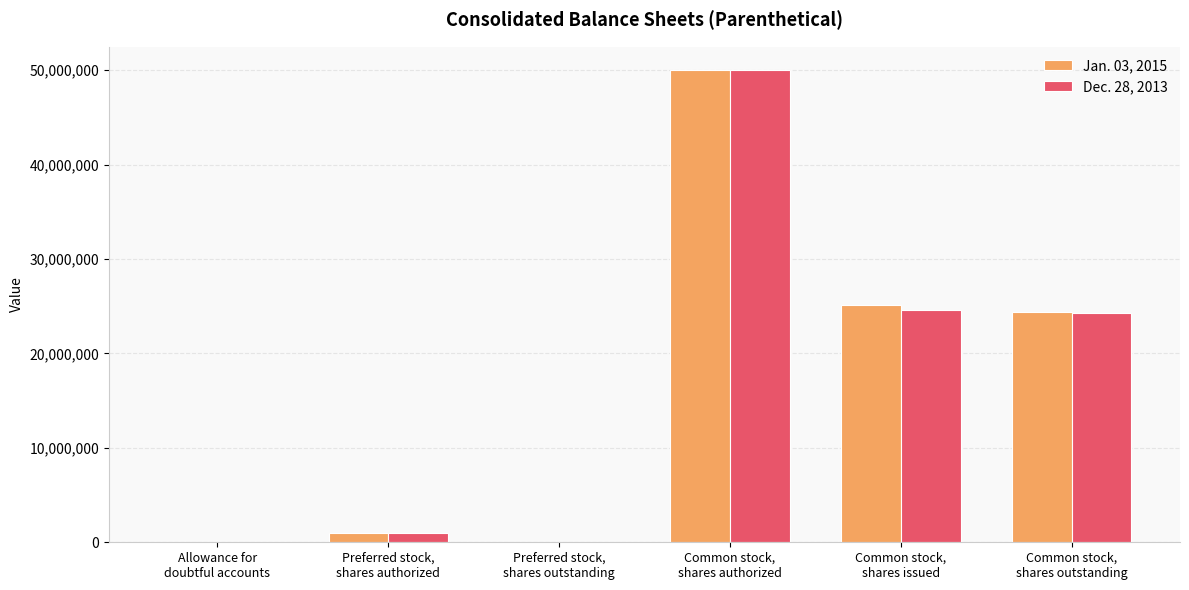

True or false: Dec. 28, 2013 has a value of 42879697 at Common stock,
shares issued.

False